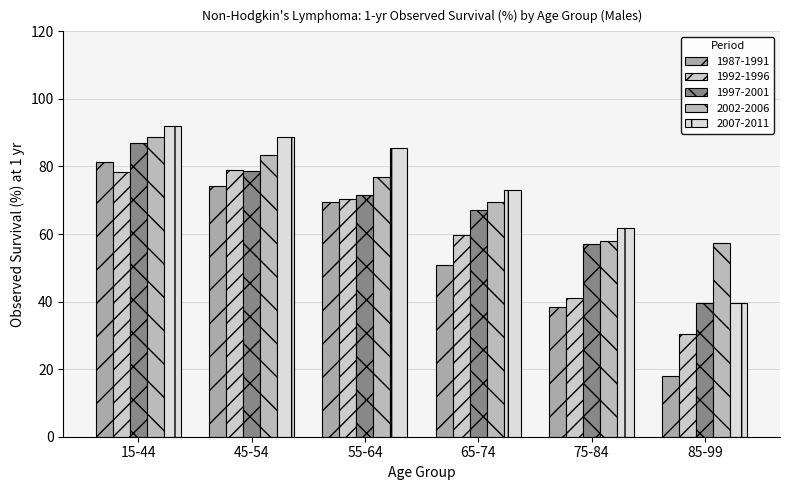

Are the bars horizontal?

No